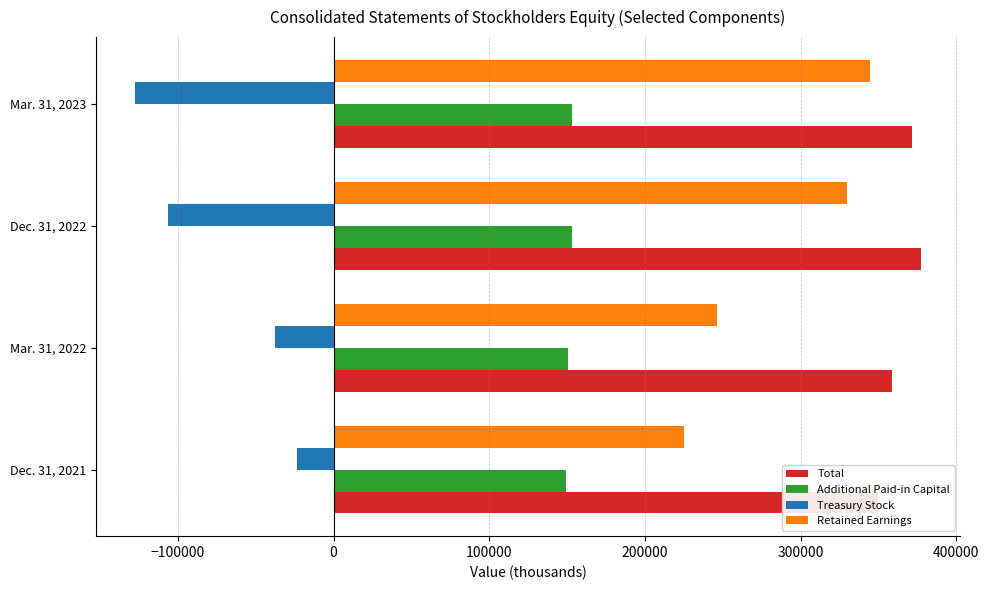

Rank the series by their average value, from lowest to highest.

Treasury Stock, Additional Paid-in Capital, Retained Earnings, Total